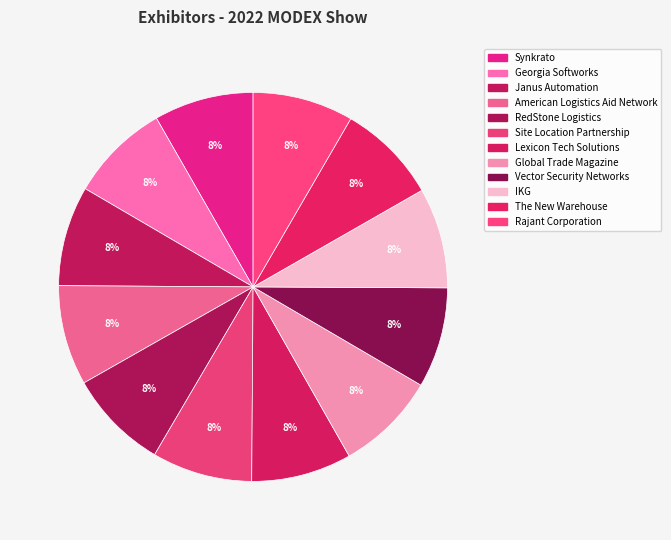

Combined, what portion of the pie is American Logistics Aid Network and Global Trade Magazine?

16.7%